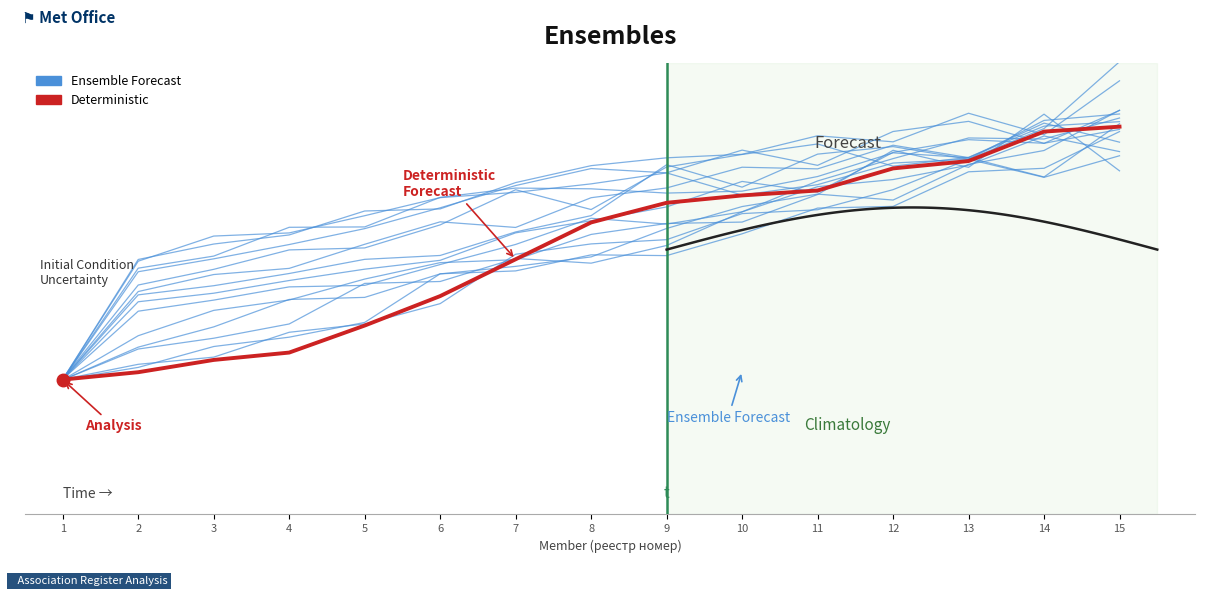

Reading left to right, list all the values displayed in this chart.

Member 1: 1=20.0	2=23.6	3=25.3	4=31.2	5=33.2	6=38.0	7=49.7	8=52.2	9=53.2	10=59.4	11=60.3	12=65.1	13=72.3	14=68.0	15=73.1
Deterministic: 1=20.0	2=21.7	3=24.7	4=26.4	5=32.8	6=39.8	7=48.5	8=57.3	9=61.9	10=63.7	11=64.9	12=70.1	13=71.8	14=78.8	15=80.0